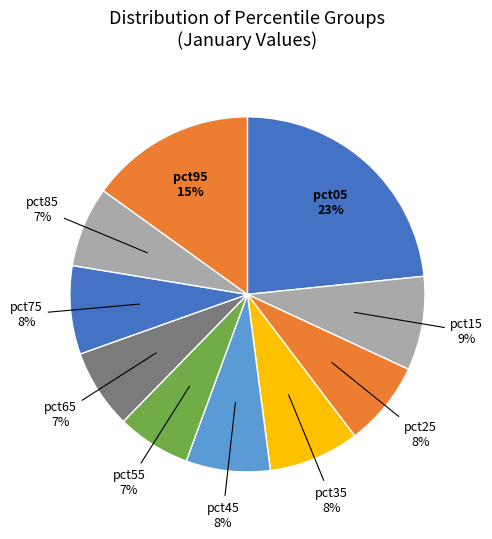

How many slices are in this pie chart?

10